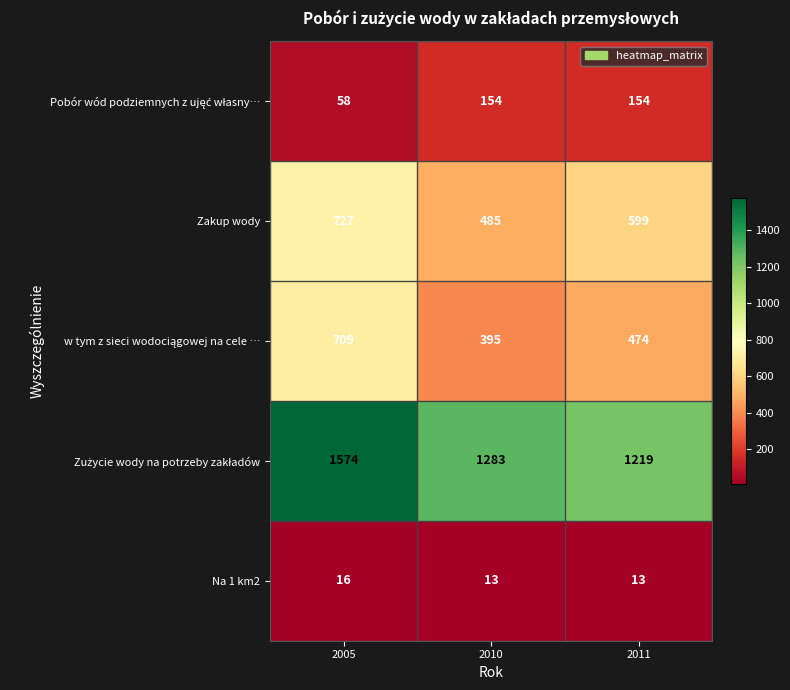

What is the difference between the maximum and second lowest values in the Zakup wody series?

128